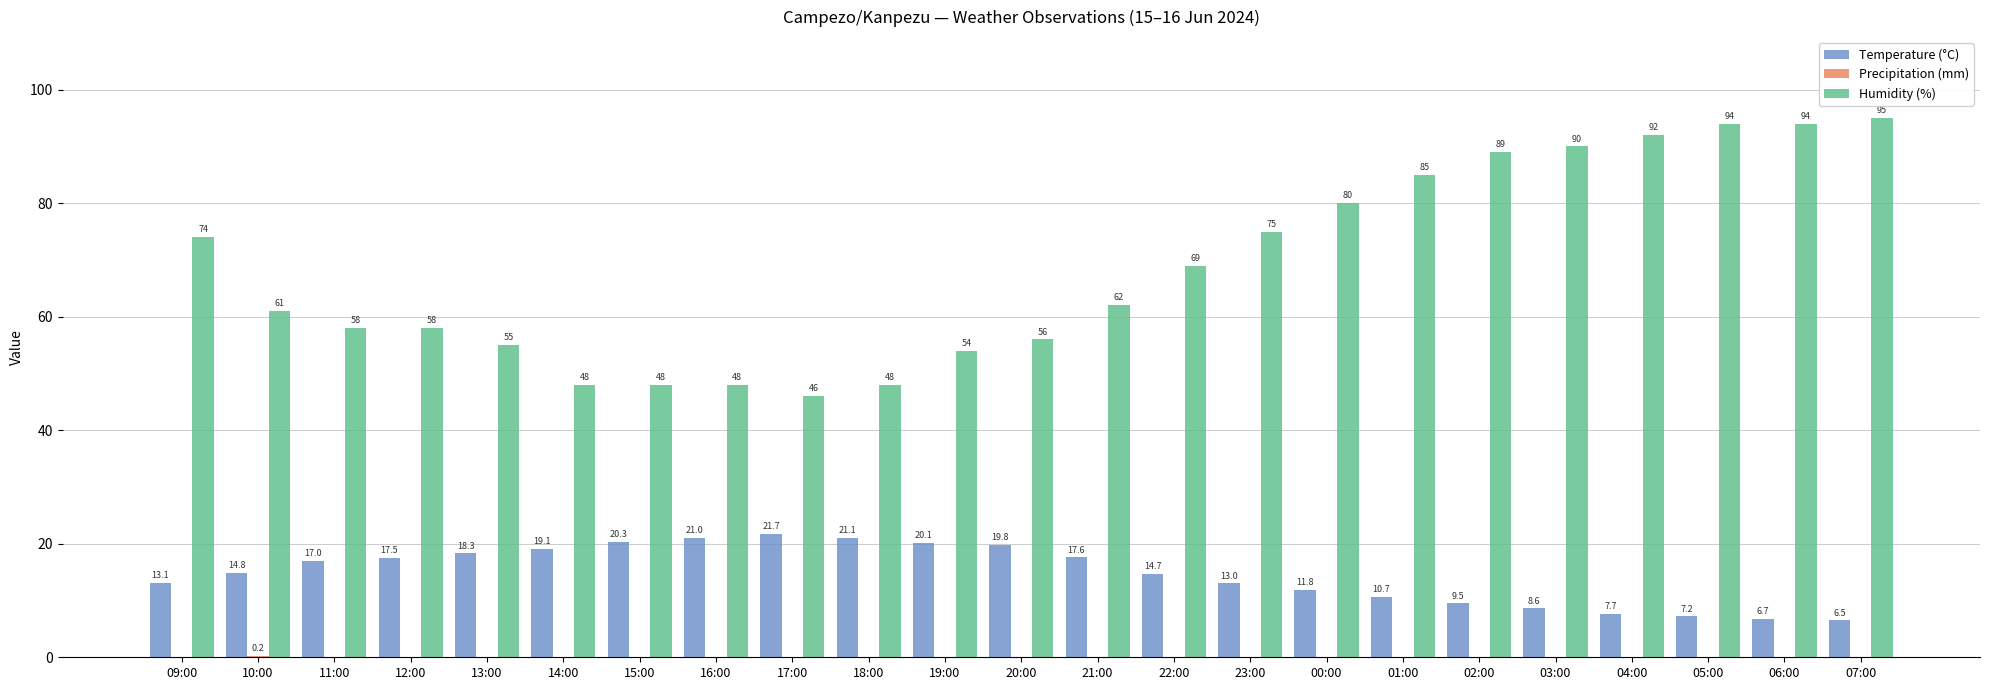

What is the maximum value for Humidity (%)?

95.0